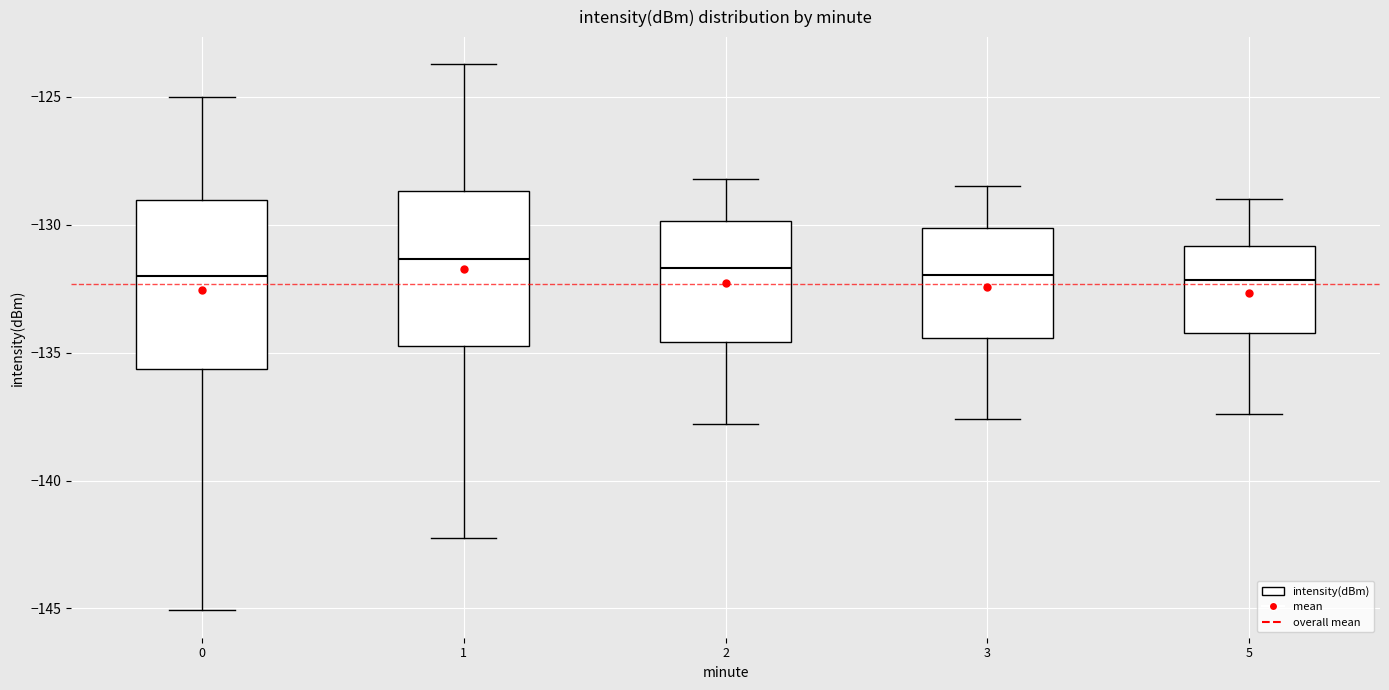

Reading left to right, transcribe this box plot: for each box, give where its median line is, the range the box spans, and where its two whiskers end, as read against the y-axis. The values are not printed on the chart, so give them approximately, as read against the axis.

0: median -132.0, box -135.5 to -129.0, whiskers -145.0 to -125.0
1: median -131.5, box -134.5 to -128.5, whiskers -142.0 to -123.5
2: median -131.5, box -134.5 to -130.0, whiskers -138.0 to -128.0
3: median -132.0, box -134.5 to -130.0, whiskers -137.5 to -128.5
5: median -132.0, box -134.0 to -131.0, whiskers -137.5 to -129.0